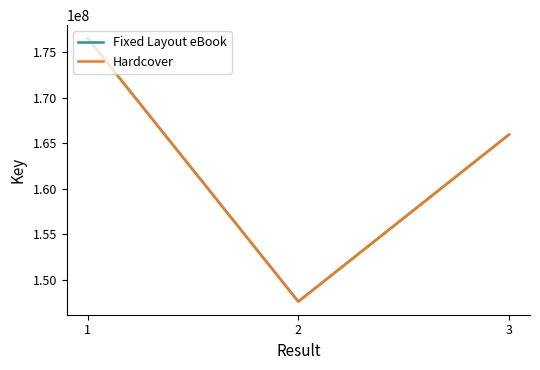

Does the chart display data point markers on the line(s)?

No